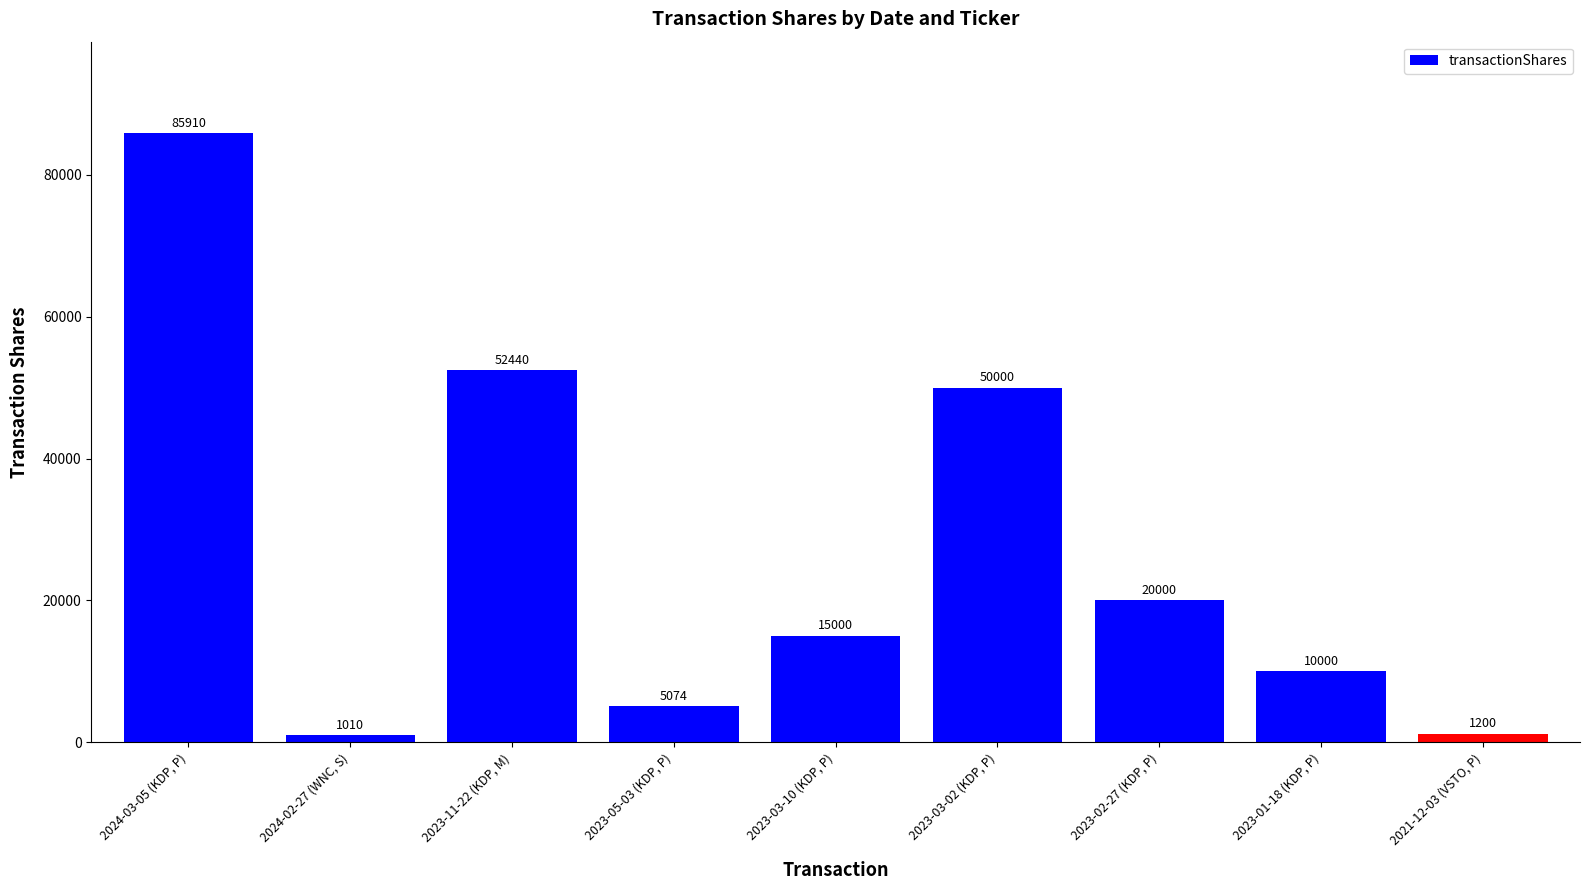

How many values are below 15000?

4